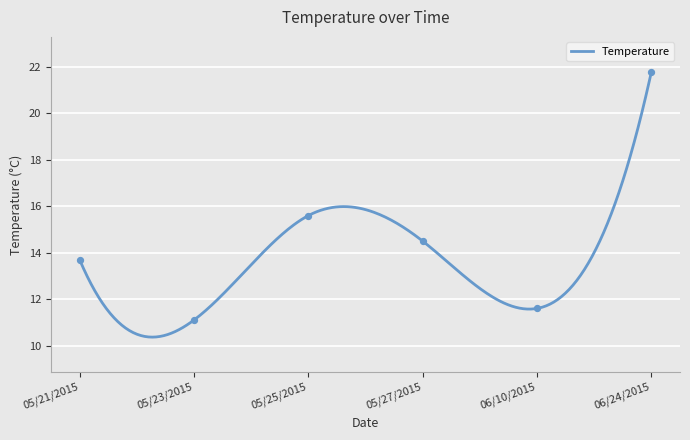

What is the change in value from 05/21/2015 to 05/23/2015?

-2.6